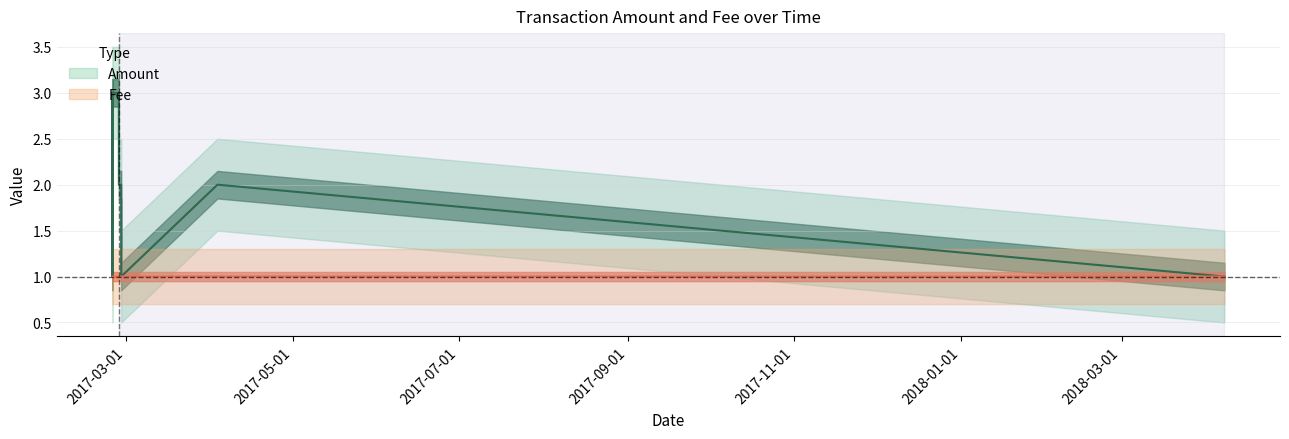

Reading left to right, what are all the values shown in this chart?

Amount: 2018-04-07 17:43:57=1.0	2017-04-03 09:53:38=2.0	2017-02-27 02:42:10=1.0	2017-02-27 02:29:21=2.0	2017-02-26 06:09:03=2.0	2017-02-26 06:00:15=3.0	2017-02-23 21:09:12=3.0	2017-02-23 21:02:48=3.0	2017-02-23 21:02:48=1.0
Fee: 2018-04-07 17:43:57=1.0	2017-04-03 09:53:38=1.0	2017-02-27 02:42:10=1.0	2017-02-27 02:29:21=1.0	2017-02-26 06:09:03=1.0	2017-02-26 06:00:15=1.0	2017-02-23 21:09:12=1.0	2017-02-23 21:02:48=1.0	2017-02-23 21:02:48=1.0